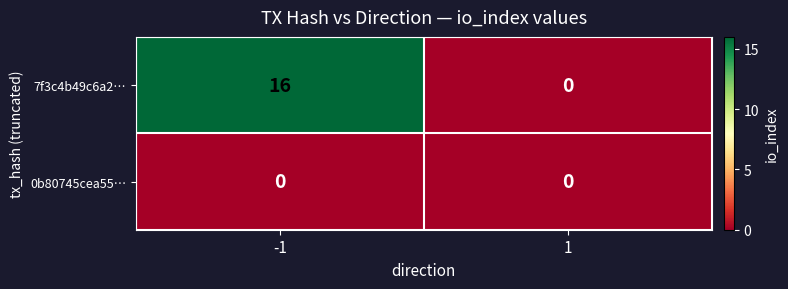

What is the difference between the 7f3c4b49c6a2… values at -1 and 1?

16